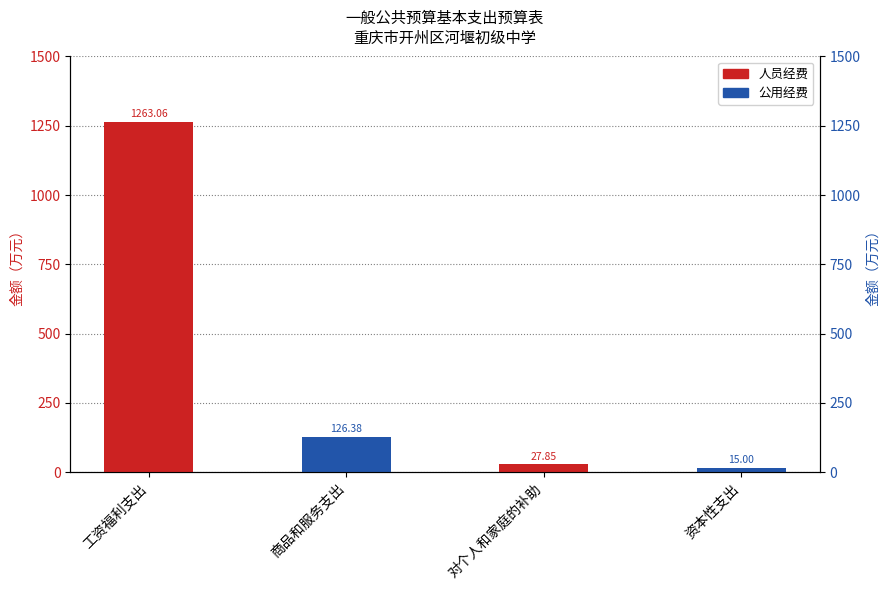

Reading left to right, extract all data points from this chart.

人员经费: 工资福利支出=1263.1	商品和服务支出=0.0	对个人和家庭的补助=27.9	资本性支出=0.0
公用经费: 工资福利支出=0.0	商品和服务支出=126.4	对个人和家庭的补助=0.0	资本性支出=15.0